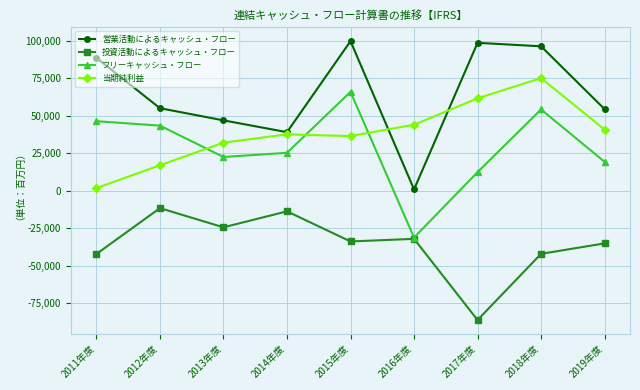

At which category is the sum across all series the highest?

2018年度